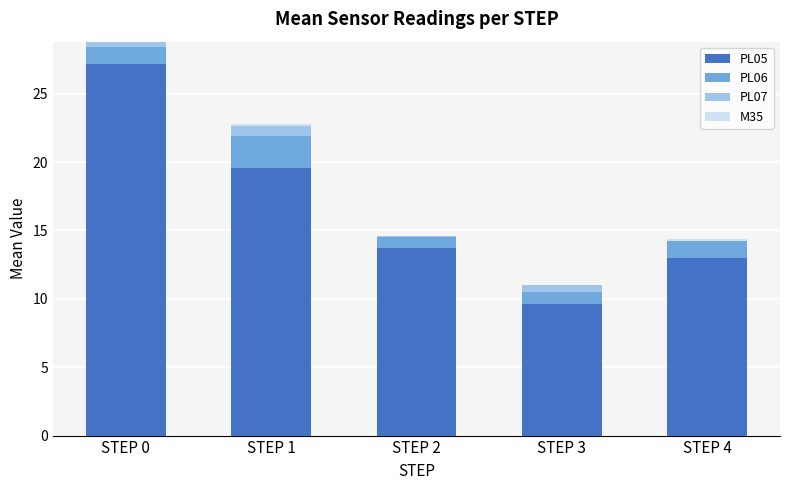

The PL05 series shows 2.1 at STEP 3. True or false?

False